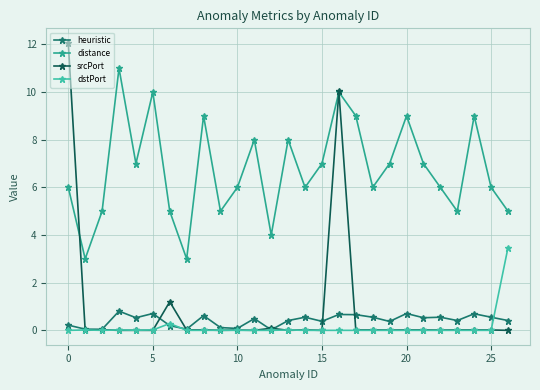

Which series has the largest range (max minus min)?

srcPort